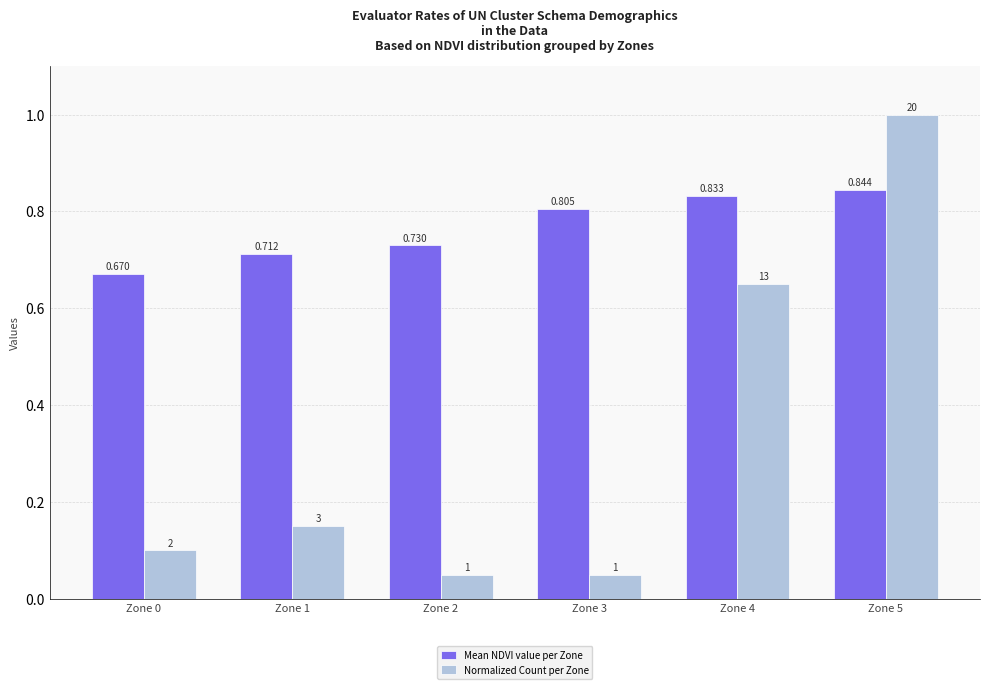

Is it true that Normalized Count per Zone equals 0.9 at Zone 4?

False